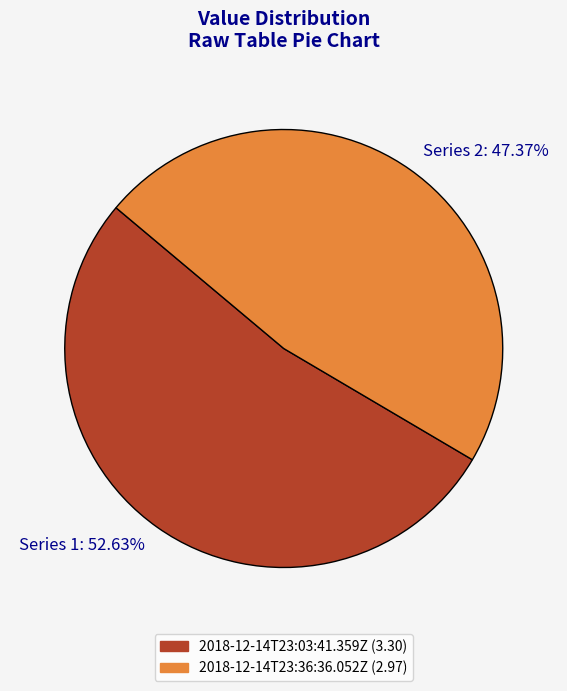

Which slice is the largest?

2018-12-14T23:03:41.359Z